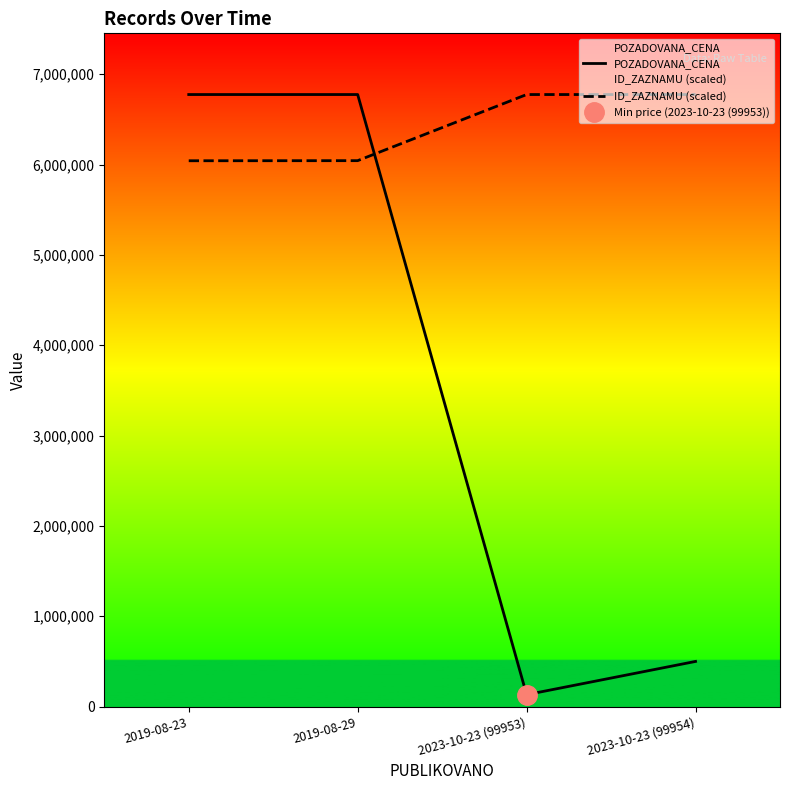

Where is POZADOVANA_CENA nearest to the value 3453563?

2023-10-23 (99954)